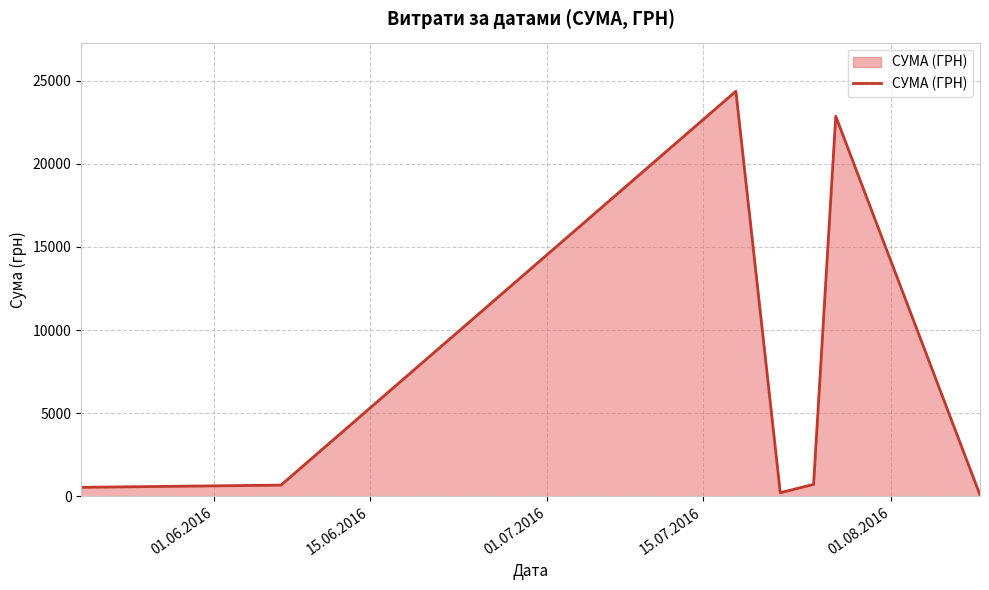

How many distinct data groups are displayed?

1